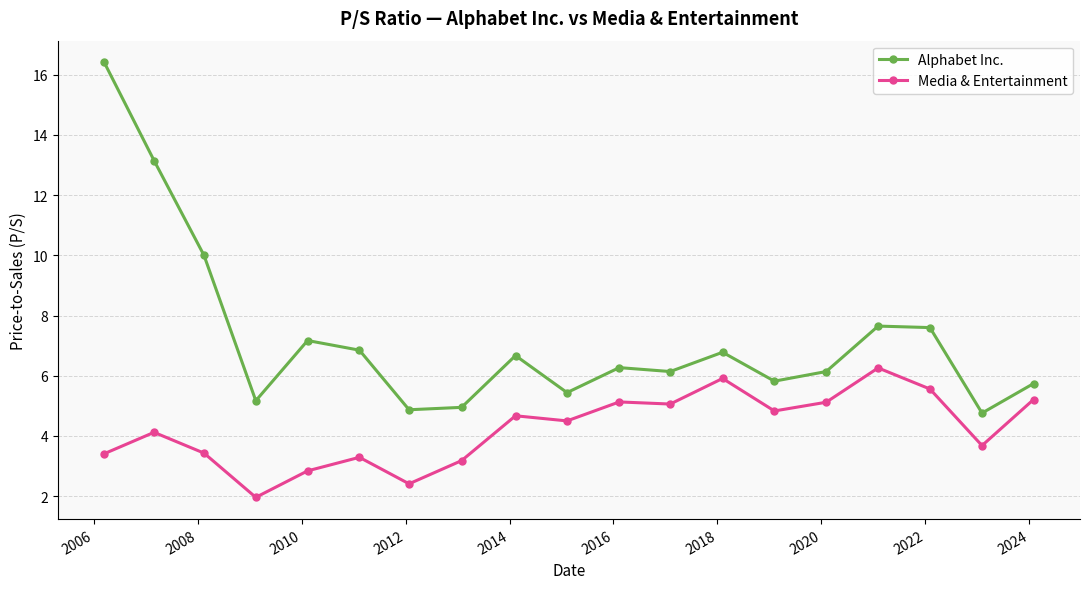

What is the average value of the Media & Entertainment series?

4.2